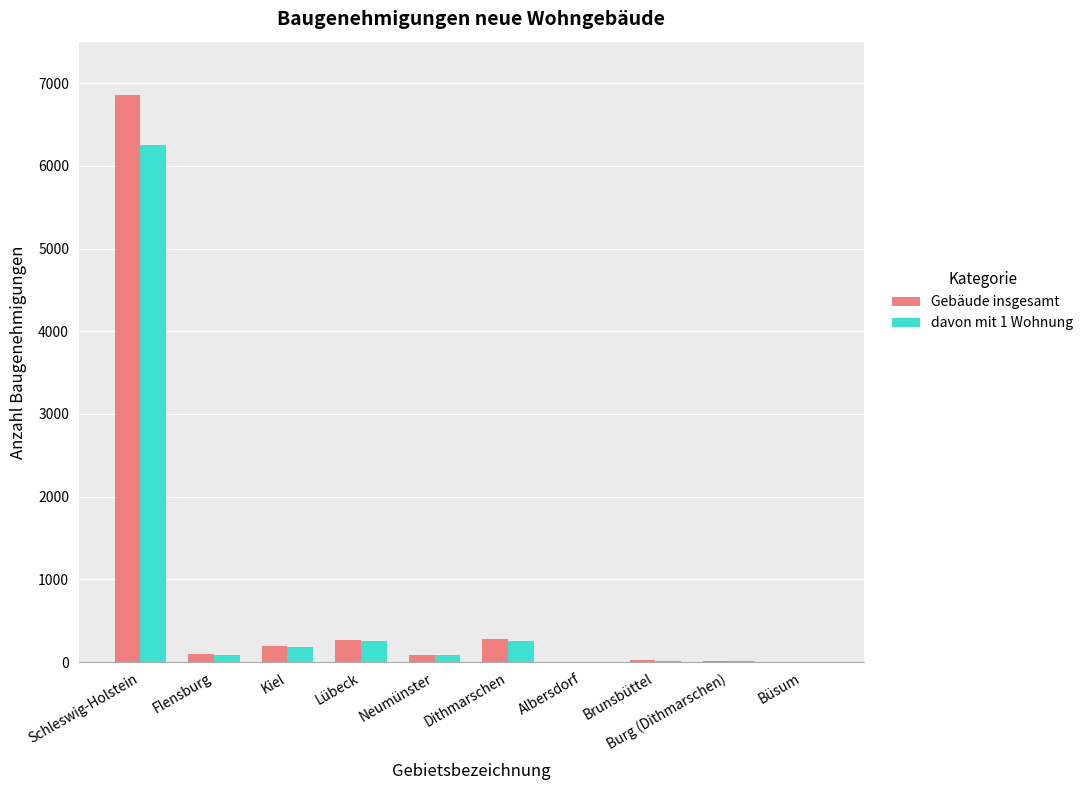

What is the sum of the davon mit 1 Wohnung values at Flensburg and Brunsbüttel?

111